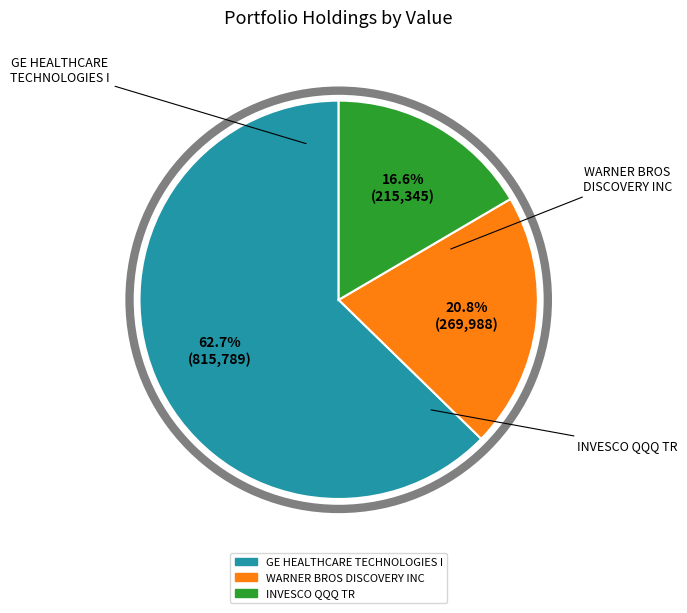

Rank the categories by value from highest to lowest.

GE HEALTHCARE TECHNOLOGIES I, WARNER BROS DISCOVERY INC, INVESCO QQQ TR